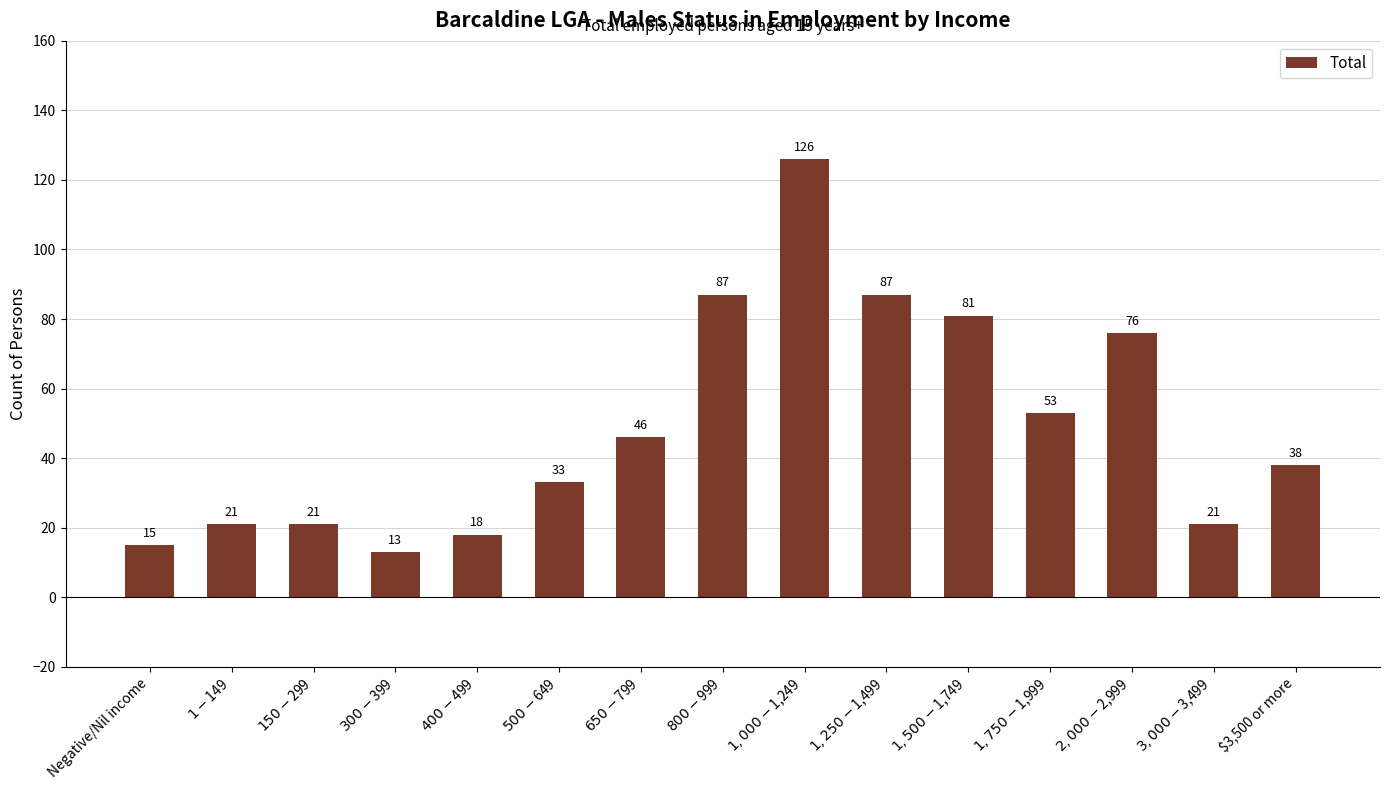

Which has a higher value, $1-$149 or $3,500 or more?

$3,500 or more